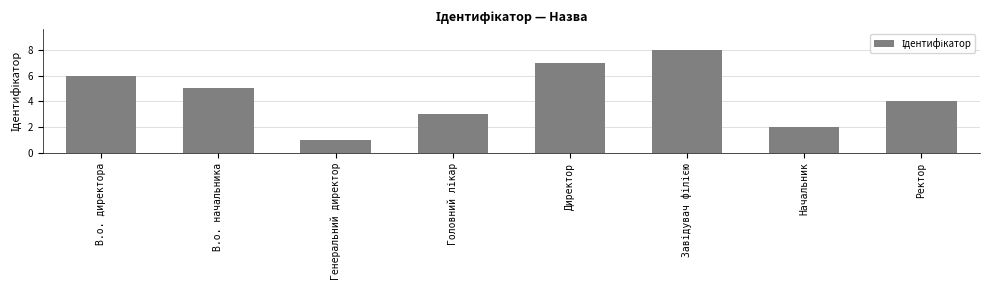

What is the approximate value at Генеральний директор?

1